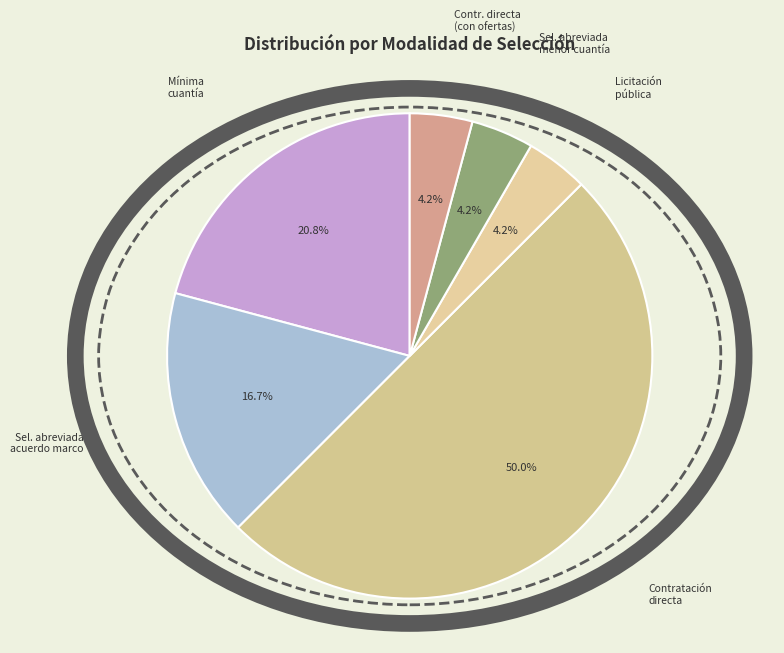

Count the number of slices in the pie.

6